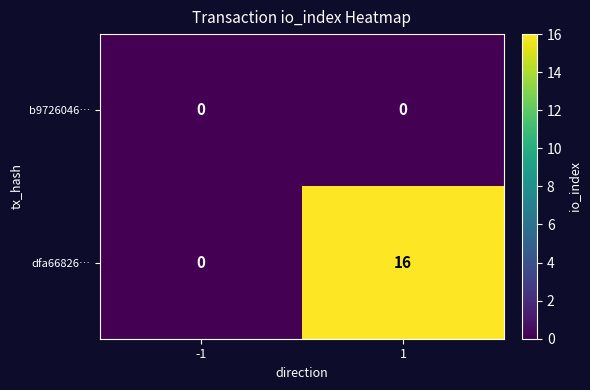

Reading left to right, transcribe all the data shown in this chart.

b9726046…: 0	0
dfa66826…: 0	16